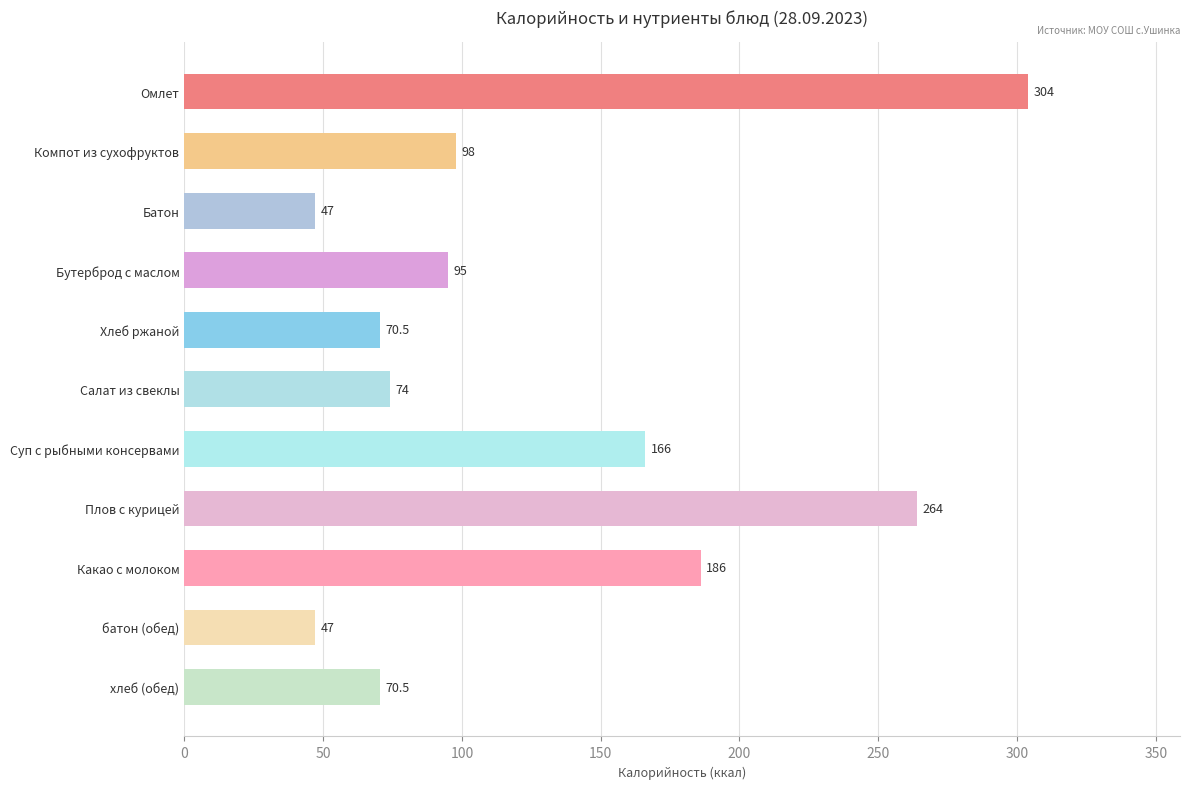

The chart shows a value of 32.2 at Батон. True or false?

False